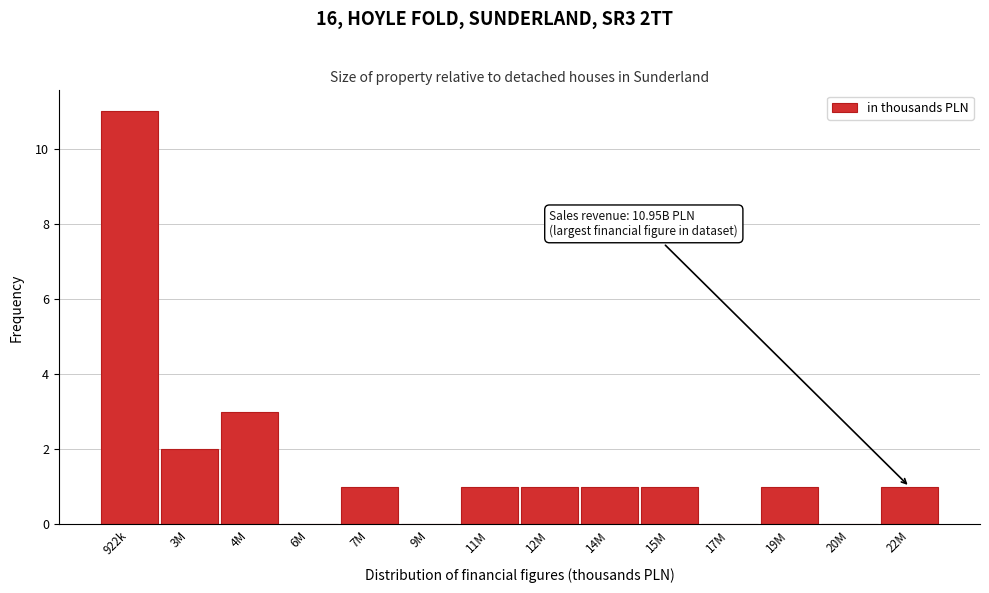

Reading left to right, list all the values displayed in this chart.

922k=11	3M=2	4M=3	6M=0	7M=1	9M=0	11M=1	12M=1	14M=1	15M=1	17M=0	19M=1	20M=0	22M=1